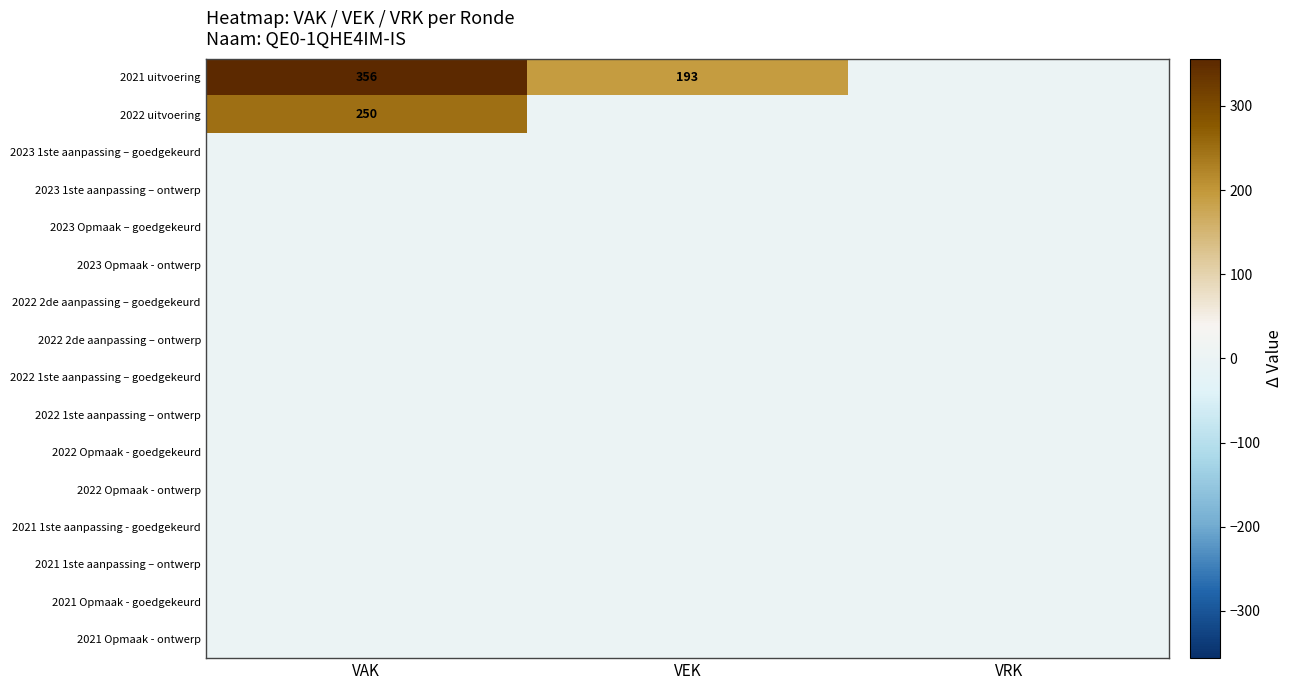

The 2022 uitvoering series shows 84 at VAK. True or false?

False